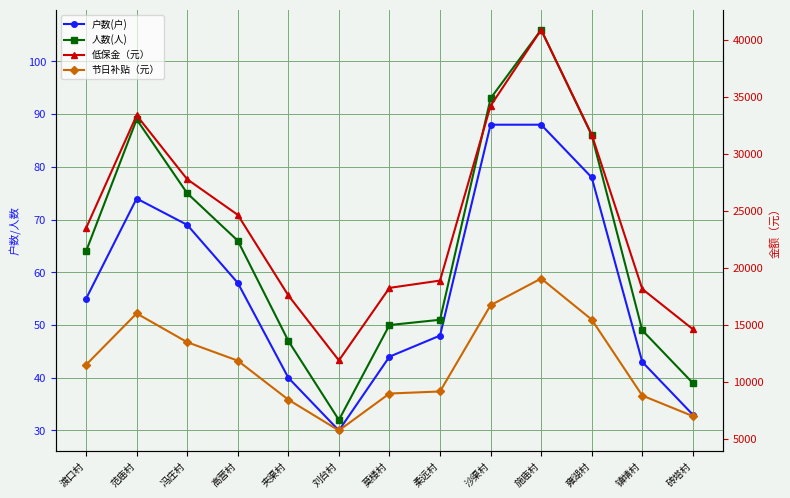

What is the difference between the maximum and minimum values in the 低保金（元） series?

28980